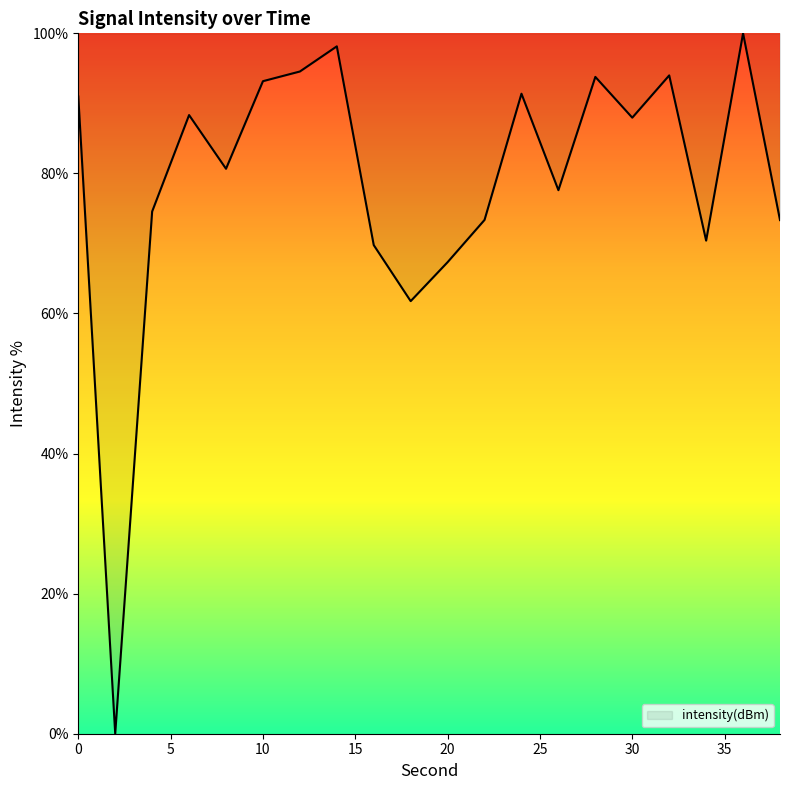

What is the difference between the maximum and minimum values?

100.0